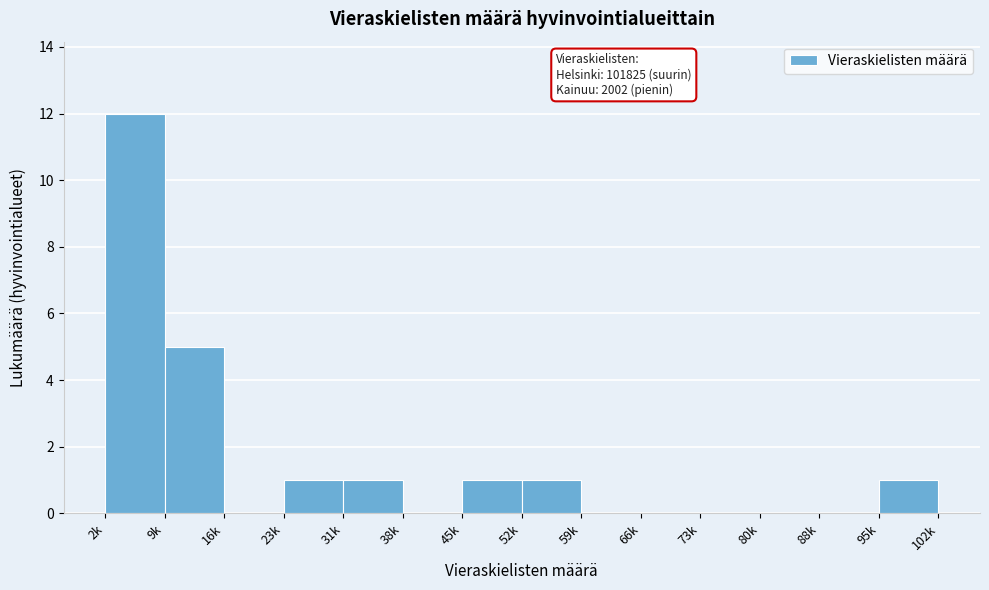

The chart shows a value of 0 at 80k. True or false?

True